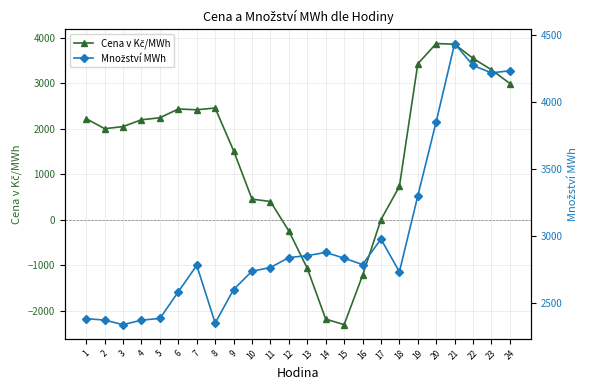

Which category has the lowest value across all series?

15